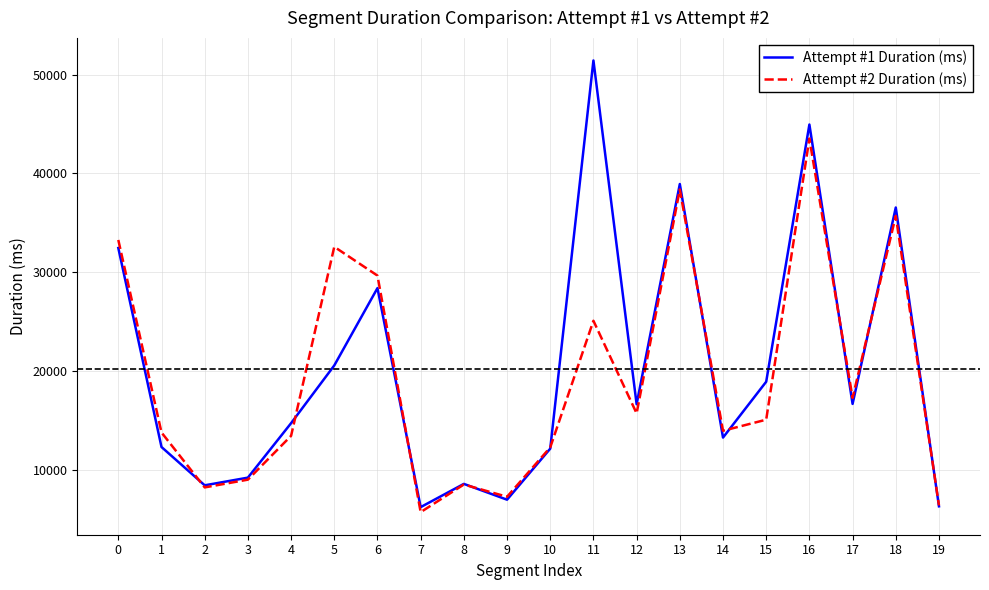

What is the lowest value of the Attempt #2 Duration (ms) series?

5695